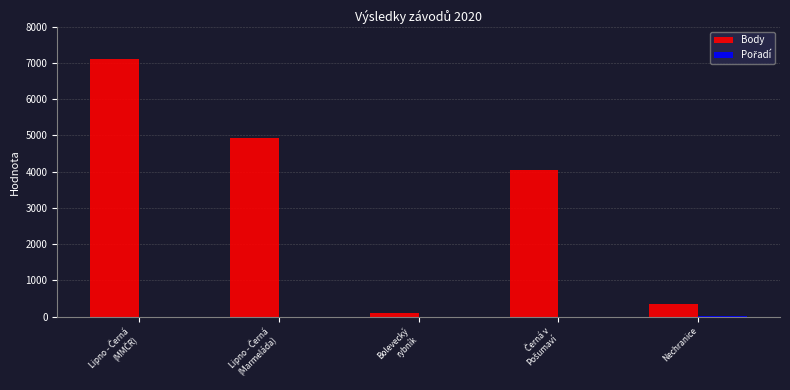

Which series has the largest total across all categories?

Body